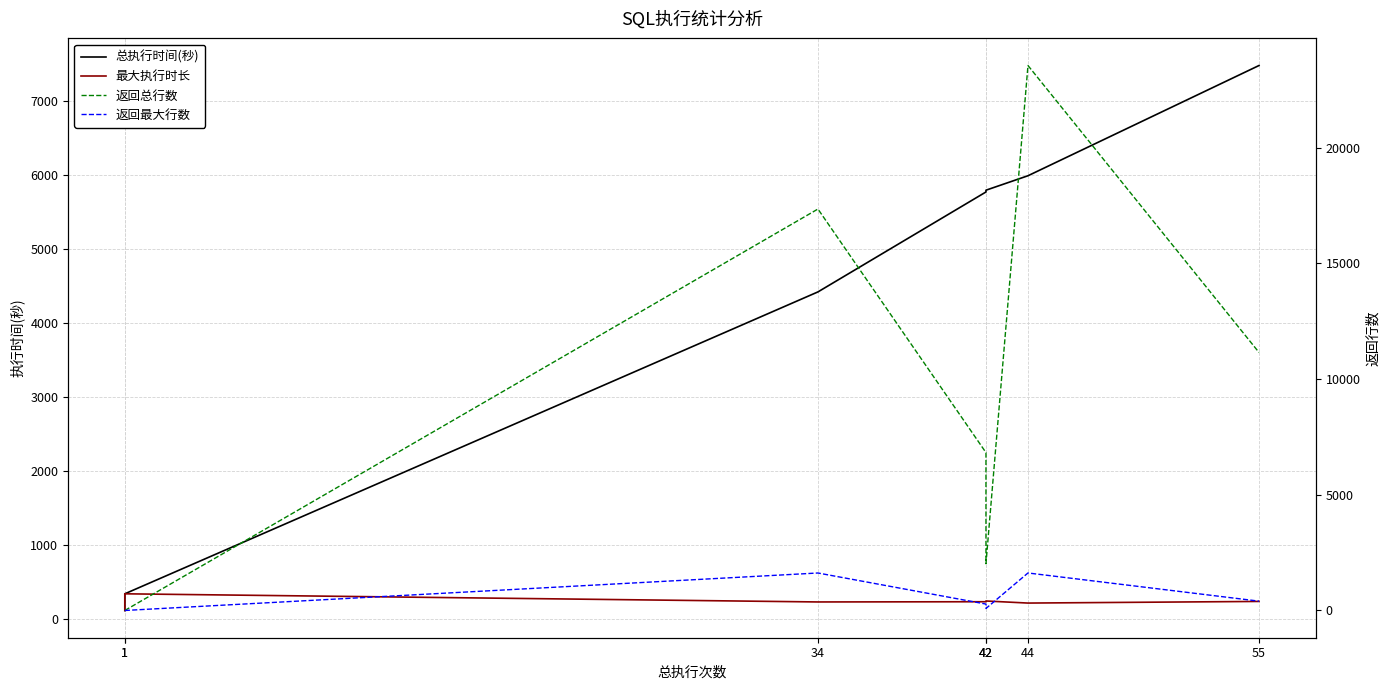

True or false: 总执行时间(秒) has a value of 7942 at 34.

False